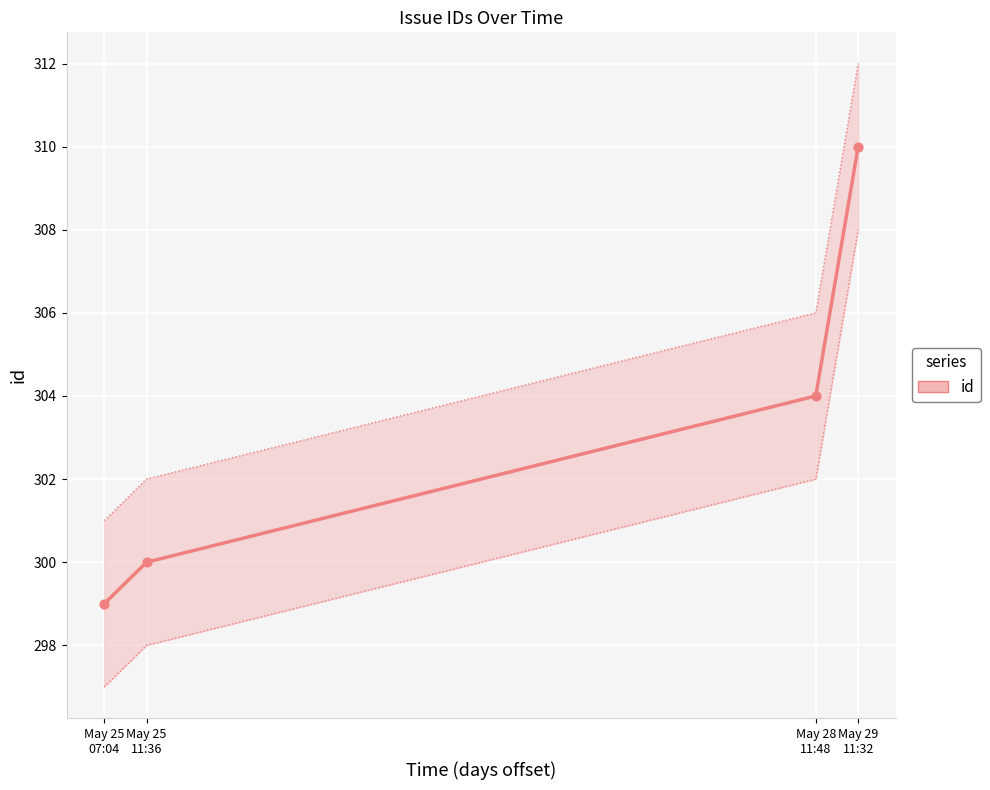

At how many categories does at least one series exceed 304?

2